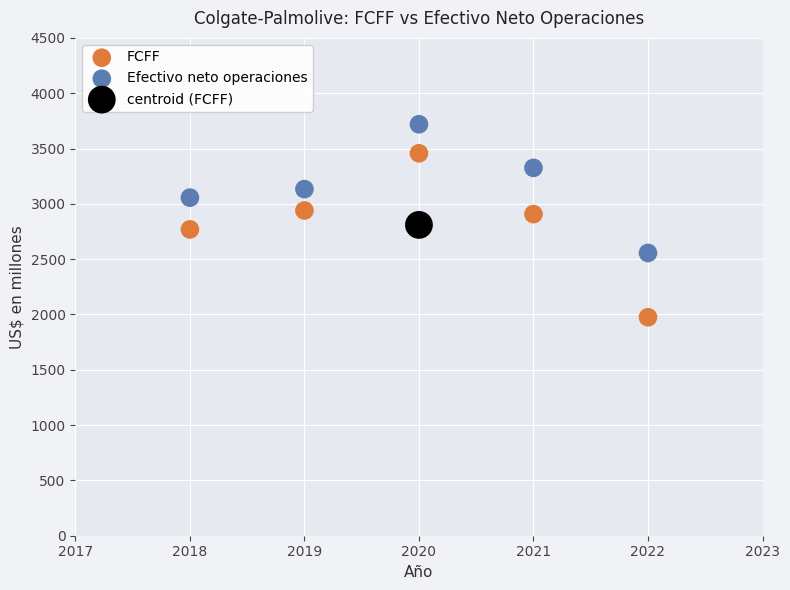

What are all the series names shown in the legend?

FCFF, Efectivo neto operaciones, centroid (FCFF)